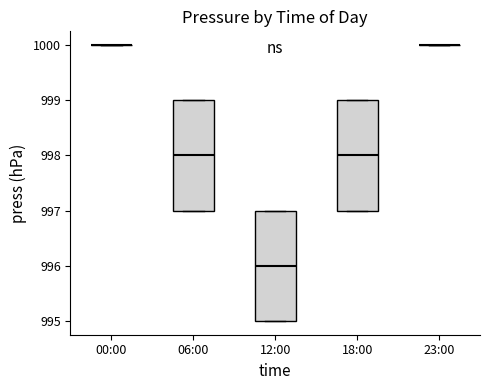

Reading left to right, read every box against the y-axis: the position of its median line, the range the box covers, and the ends of its whiskers. The values are not printed on the chart, so give them approximately, as read against the axis.

00:00: box collapsed to a line at 1000, whiskers 1000 to 1000
06:00: median 998, box 997 to 999, whiskers 997 to 999
12:00: median 996, box 995 to 997, whiskers 995 to 997
18:00: median 998, box 997 to 999, whiskers 997 to 999
23:00: box collapsed to a line at 1000, whiskers 1000 to 1000